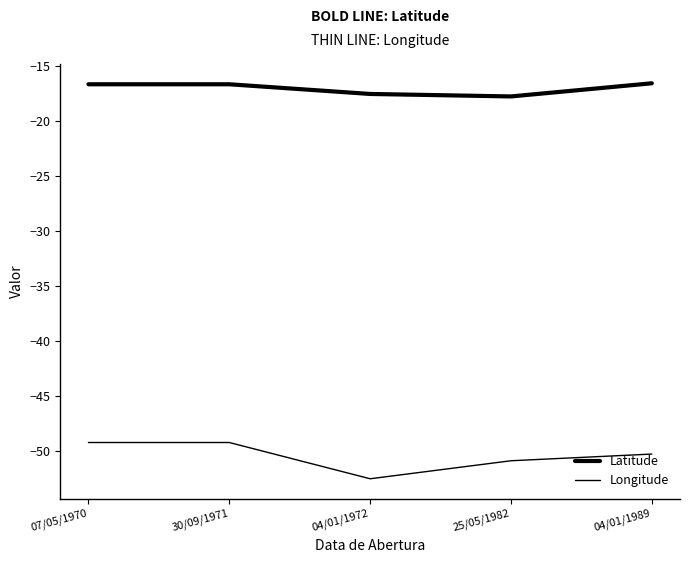

Rank the series at 07/05/1970 from highest to lowest value.

Latitude, Longitude